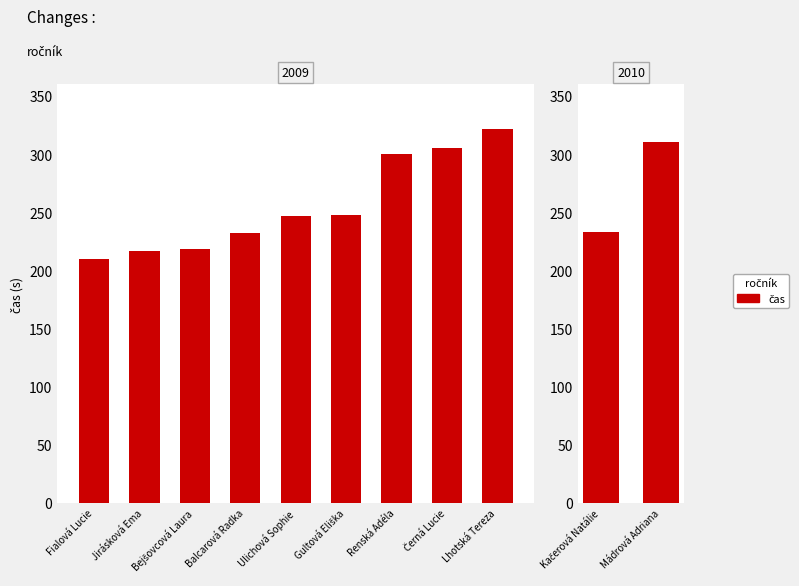

What is the change in value from Jirásková Ema to Gultová Eliška?

+31